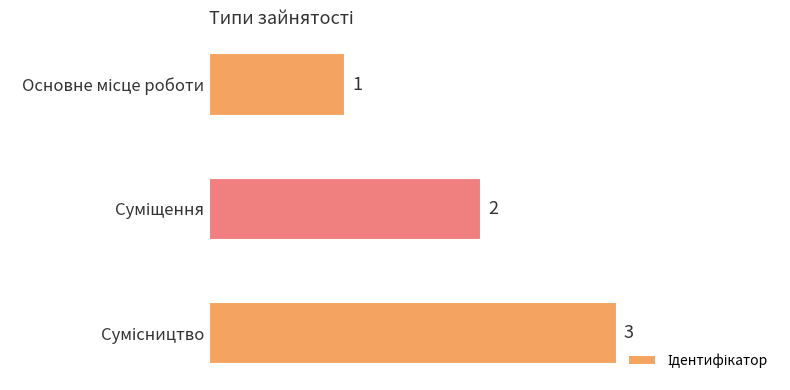

What is the sum of all values?

6